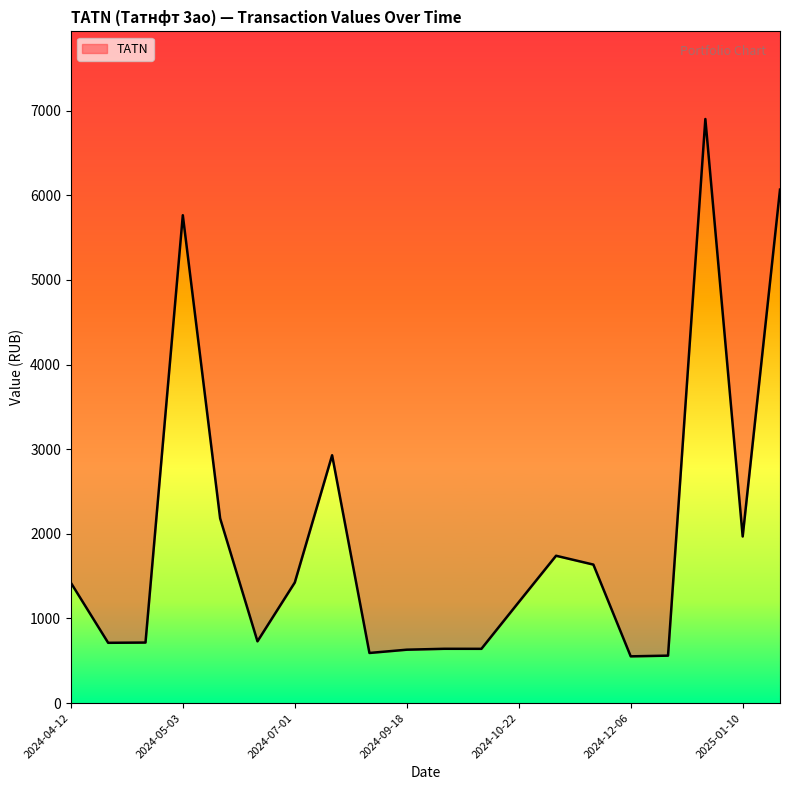

Which category has the highest value across all series?

2024-12-24